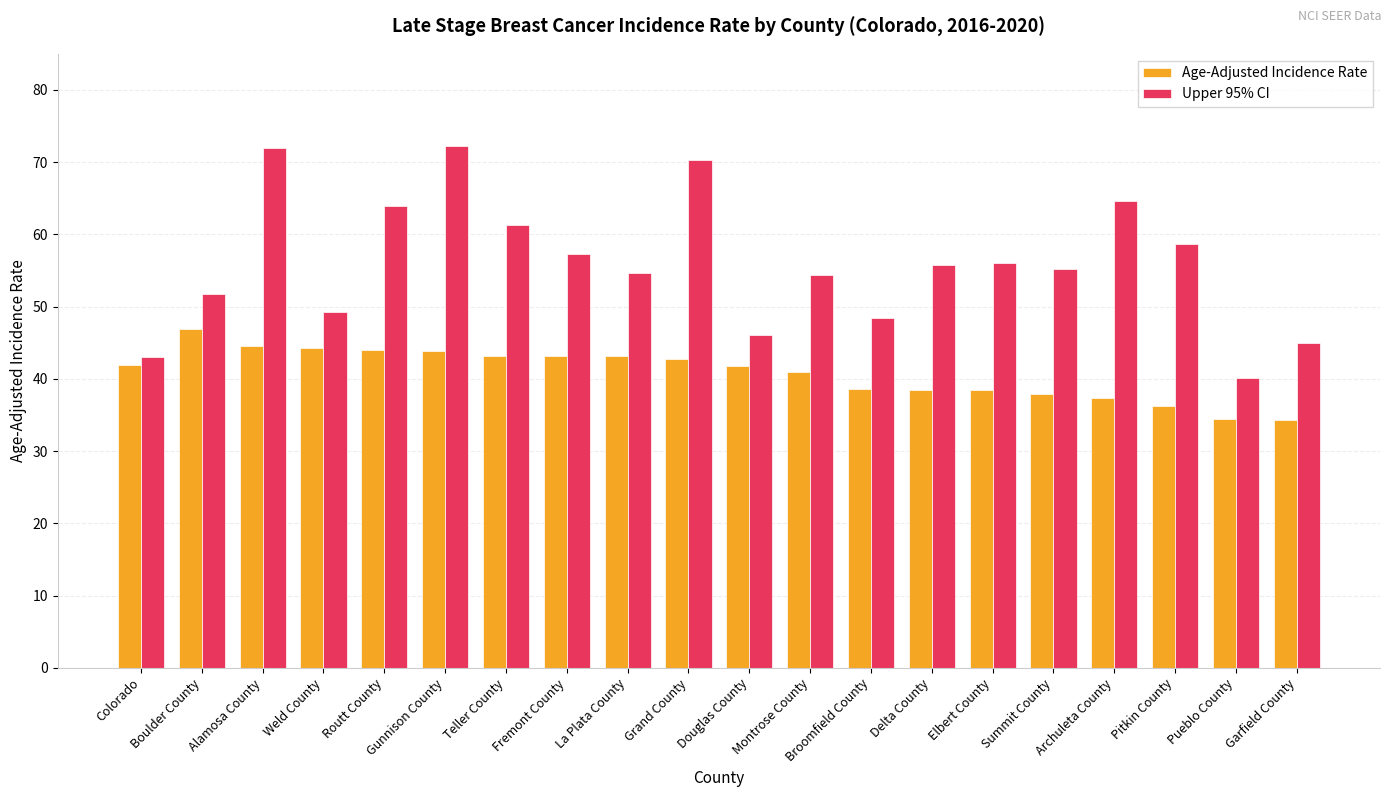

What is the label of the 16th bar from the right?

Routt County